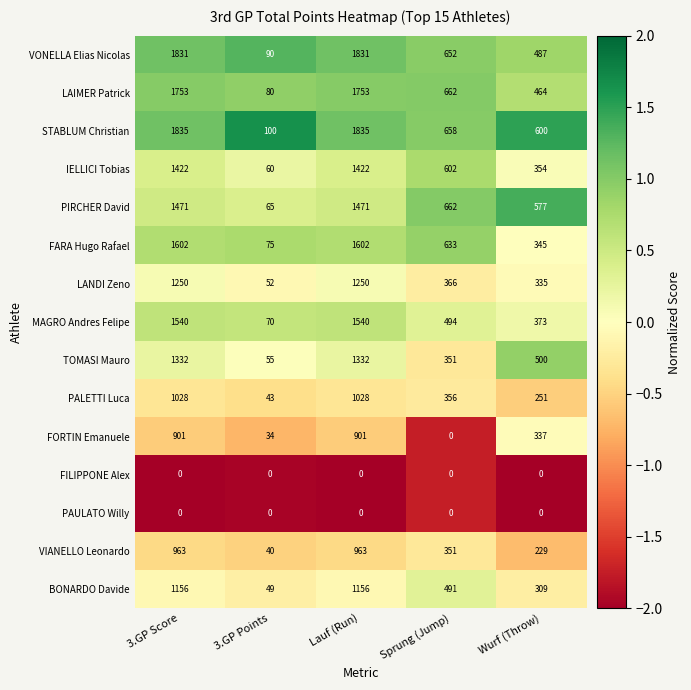

The value of STABLUM Christian at 3.GP Points is 100. True or false?

True